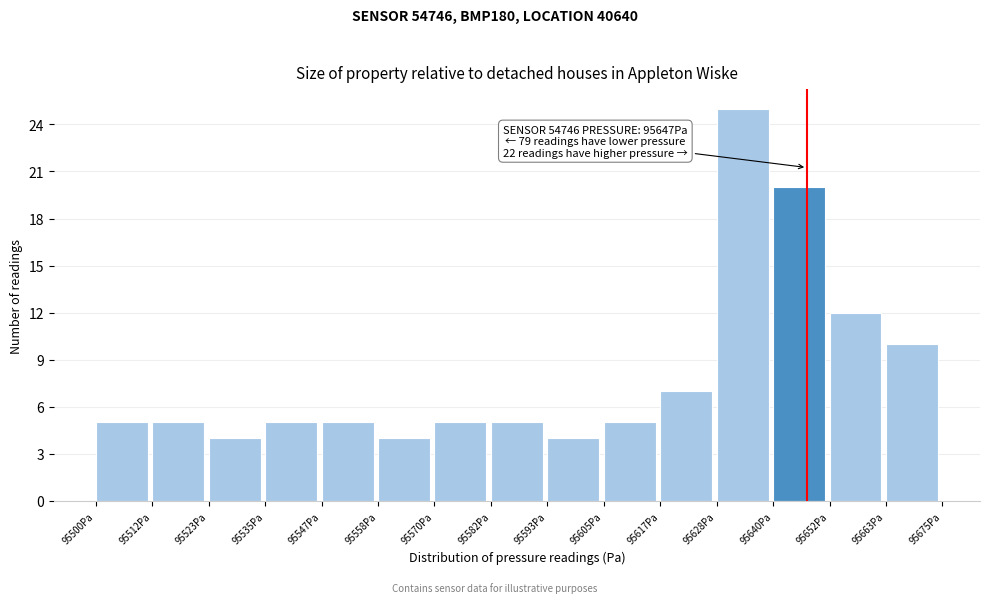

Over which range of the x-axis is the bar tallest?

95628 to 95640